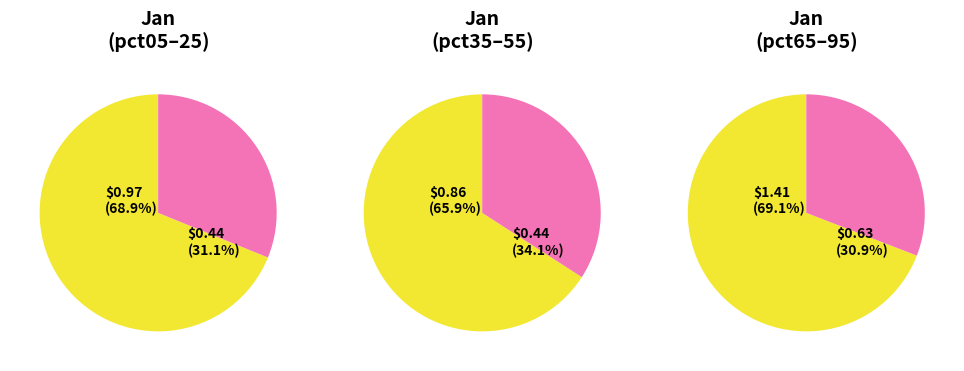

Is it true that pct95 is 1% of the pie?

False